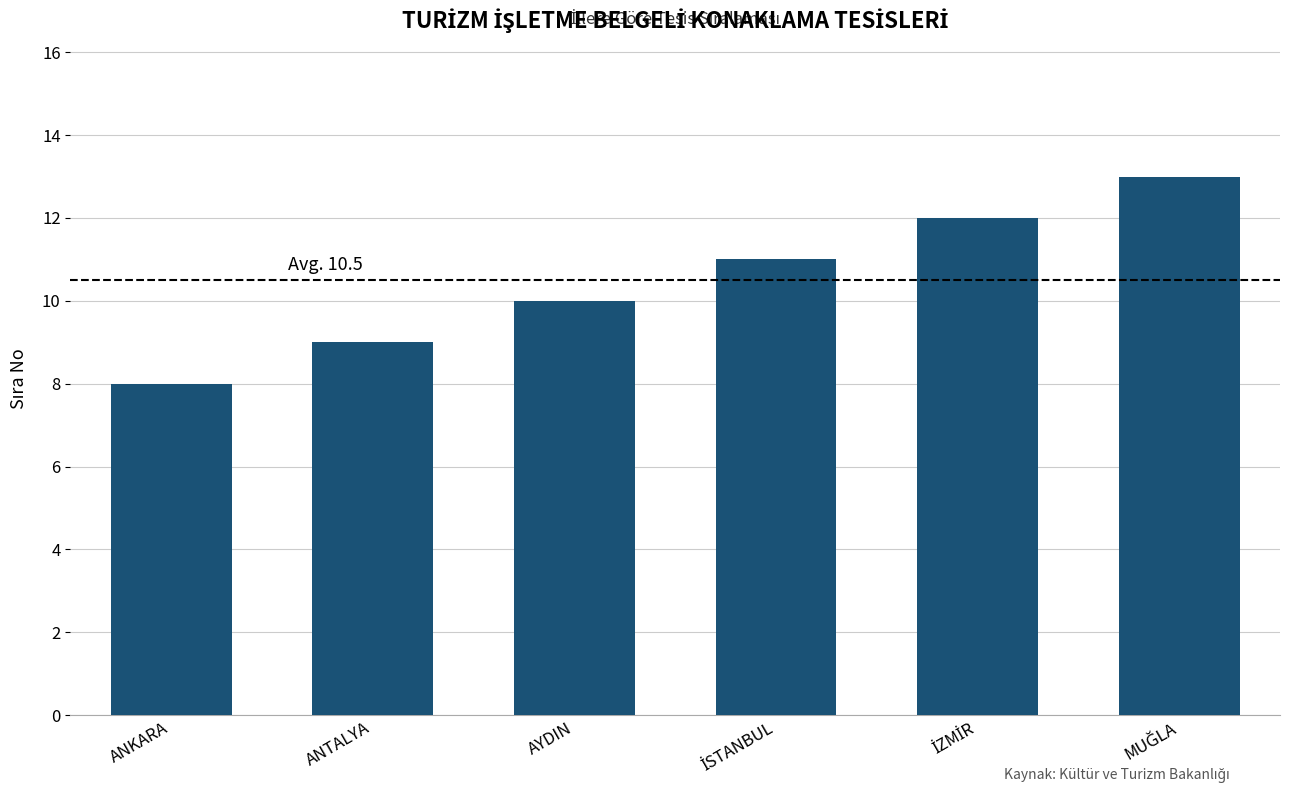

What is the value of the 4th bar from the left?

11